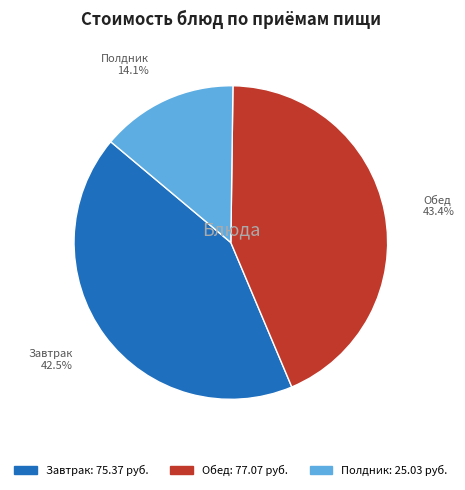

How many segments does this pie chart have?

3